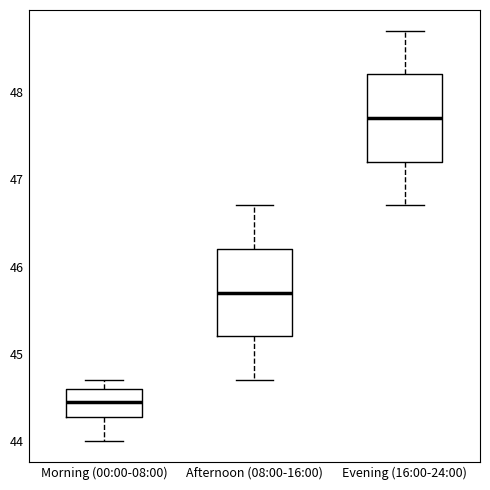

Reading left to right, read every box against the y-axis: the position of its median line, the range the box covers, and the ends of its whiskers. The values are not printed on the chart, so give them approximately, as read against the axis.

Morning (00:00-08:00): median 44.5, box 44.3 to 44.6, whiskers 44.0 to 44.7
Afternoon (08:00-16:00): median 45.7, box 45.2 to 46.2, whiskers 44.7 to 46.7
Evening (16:00-24:00): median 47.7, box 47.2 to 48.2, whiskers 46.7 to 48.7